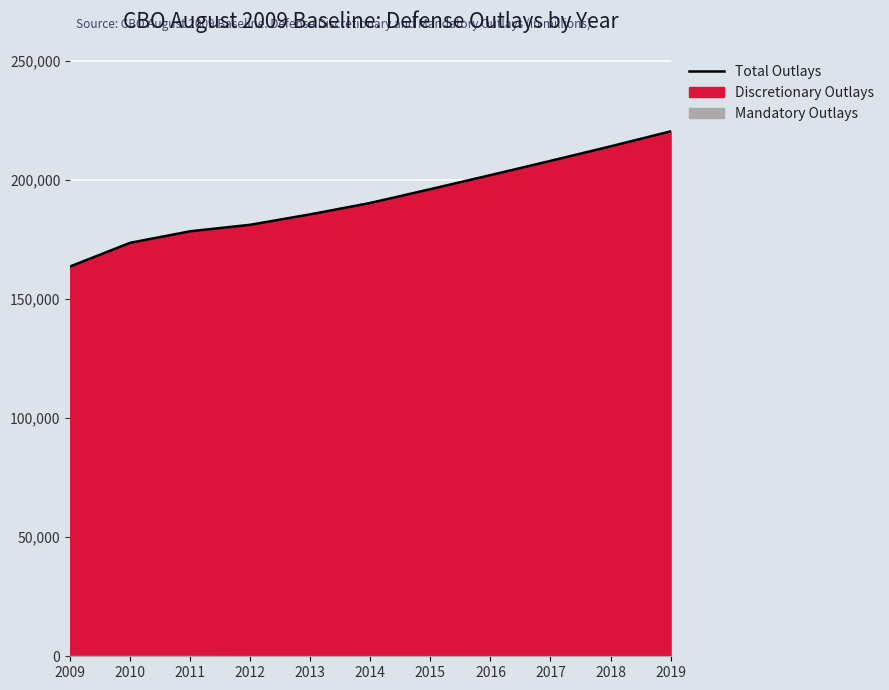

Reading left to right, what are all the values shown in this chart?

2009=163744	2010=173700	2011=178542	2012=181280	2013=185660	2014=190450	2015=196240	2016=202130	2017=208125	2018=214220	2019=220515